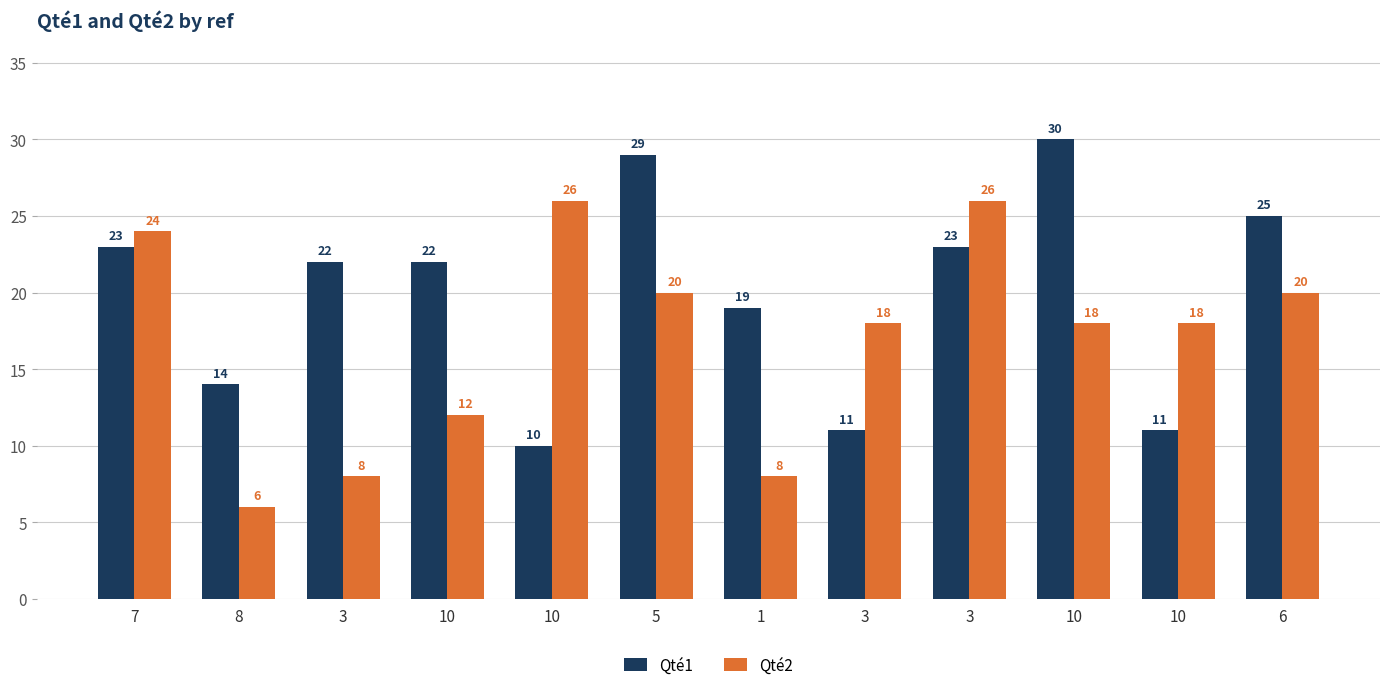

What is the average value of the Qté2 series?

17